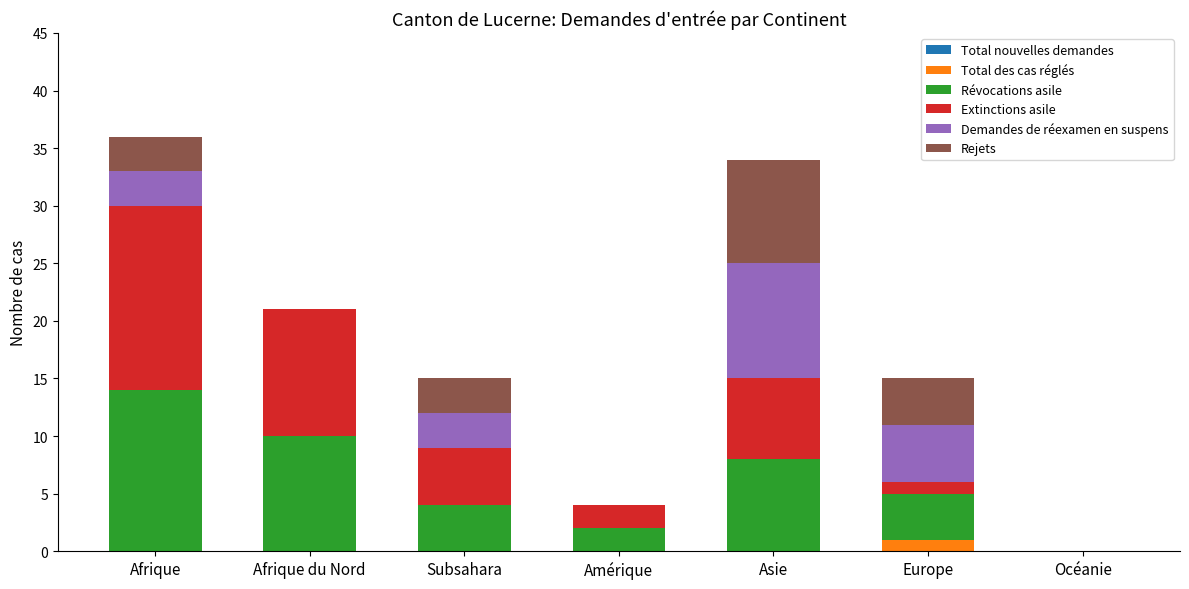

Count the number of data series in this chart.

5